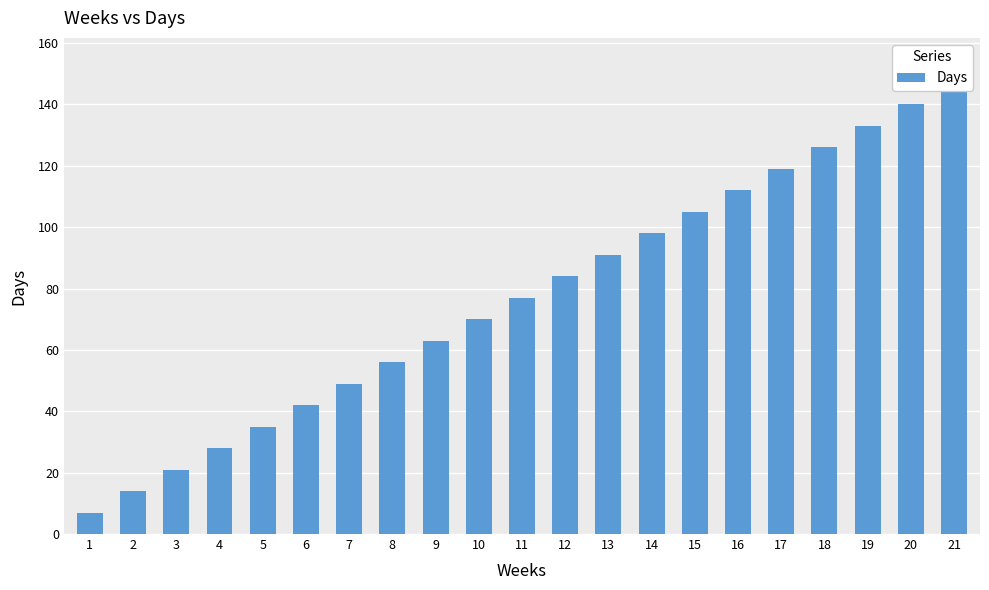

Approximately how many times larger is the value at 2 compared to 4?

0.5